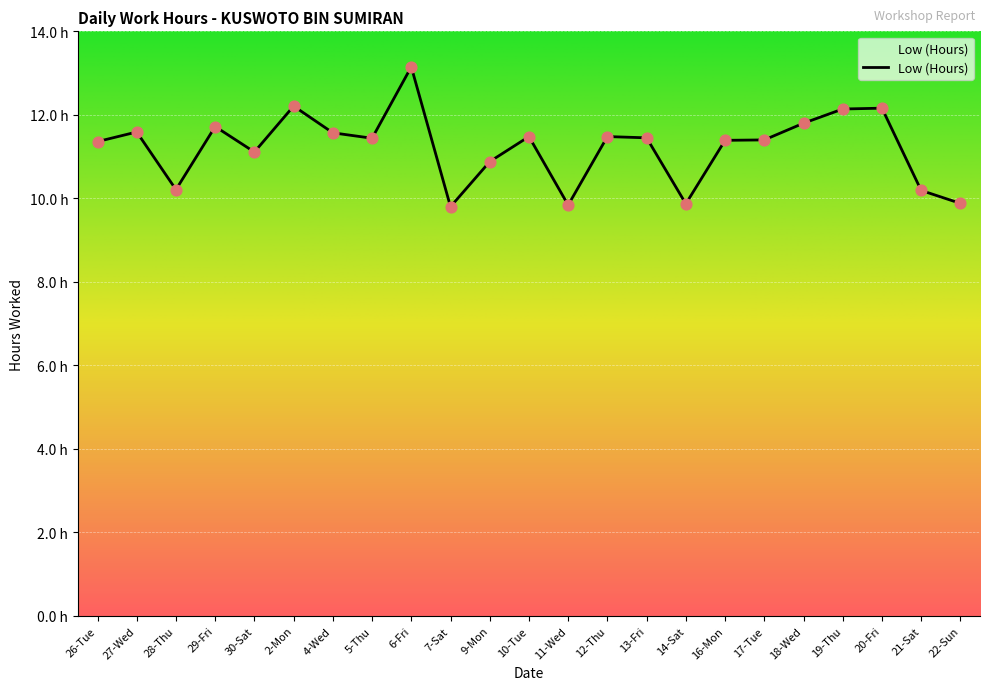

What is the ratio of the value at 28-Thu to the value at 5-Thu?

0.9